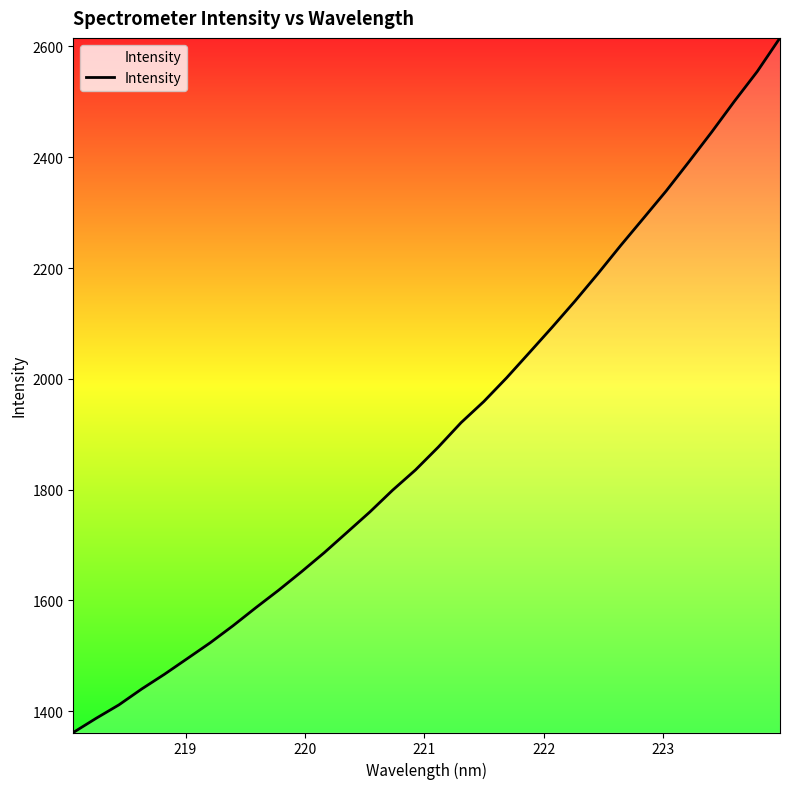

What is the greatest value displayed?

2615.5